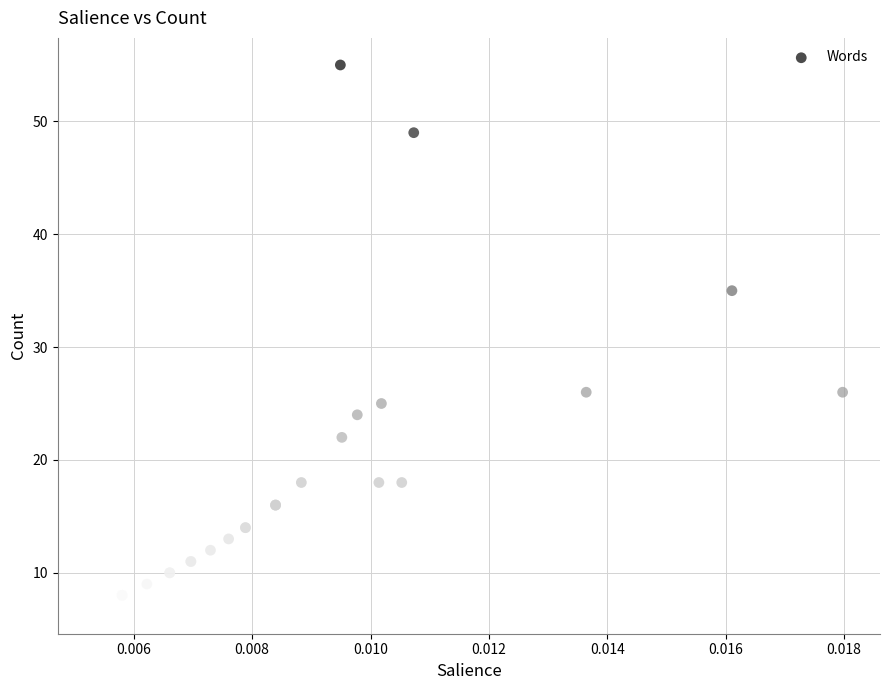

What Y value in the scatter plot is closest to 31?

35